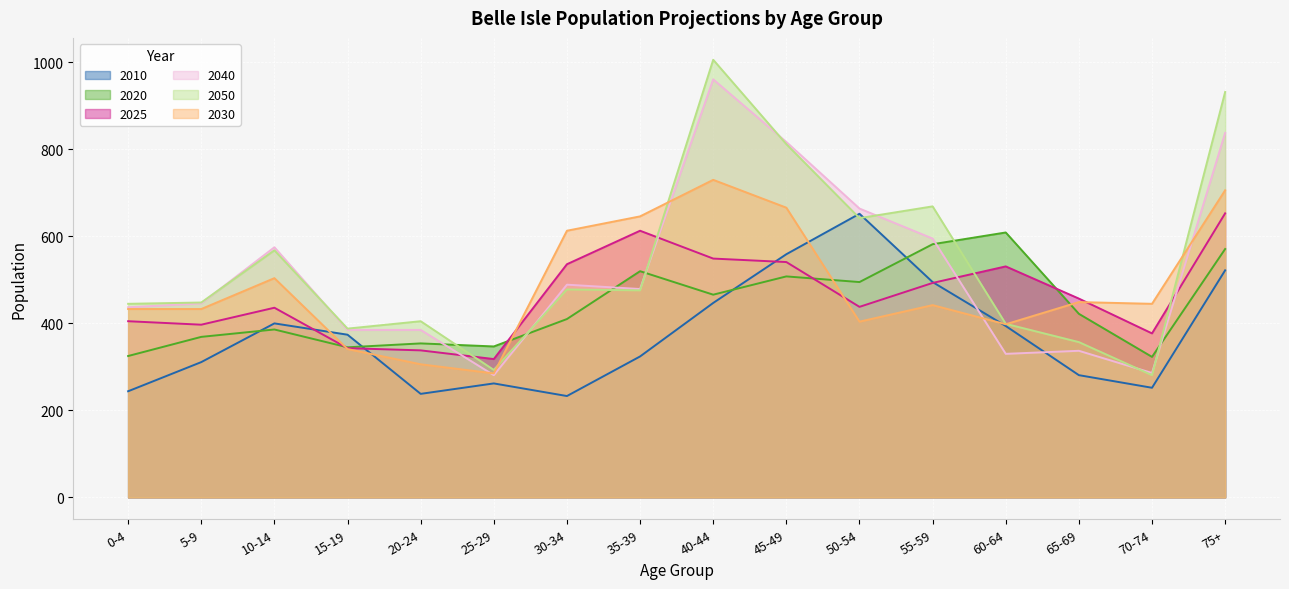

Which series changed the most between 5-9 and 25-29?

2040